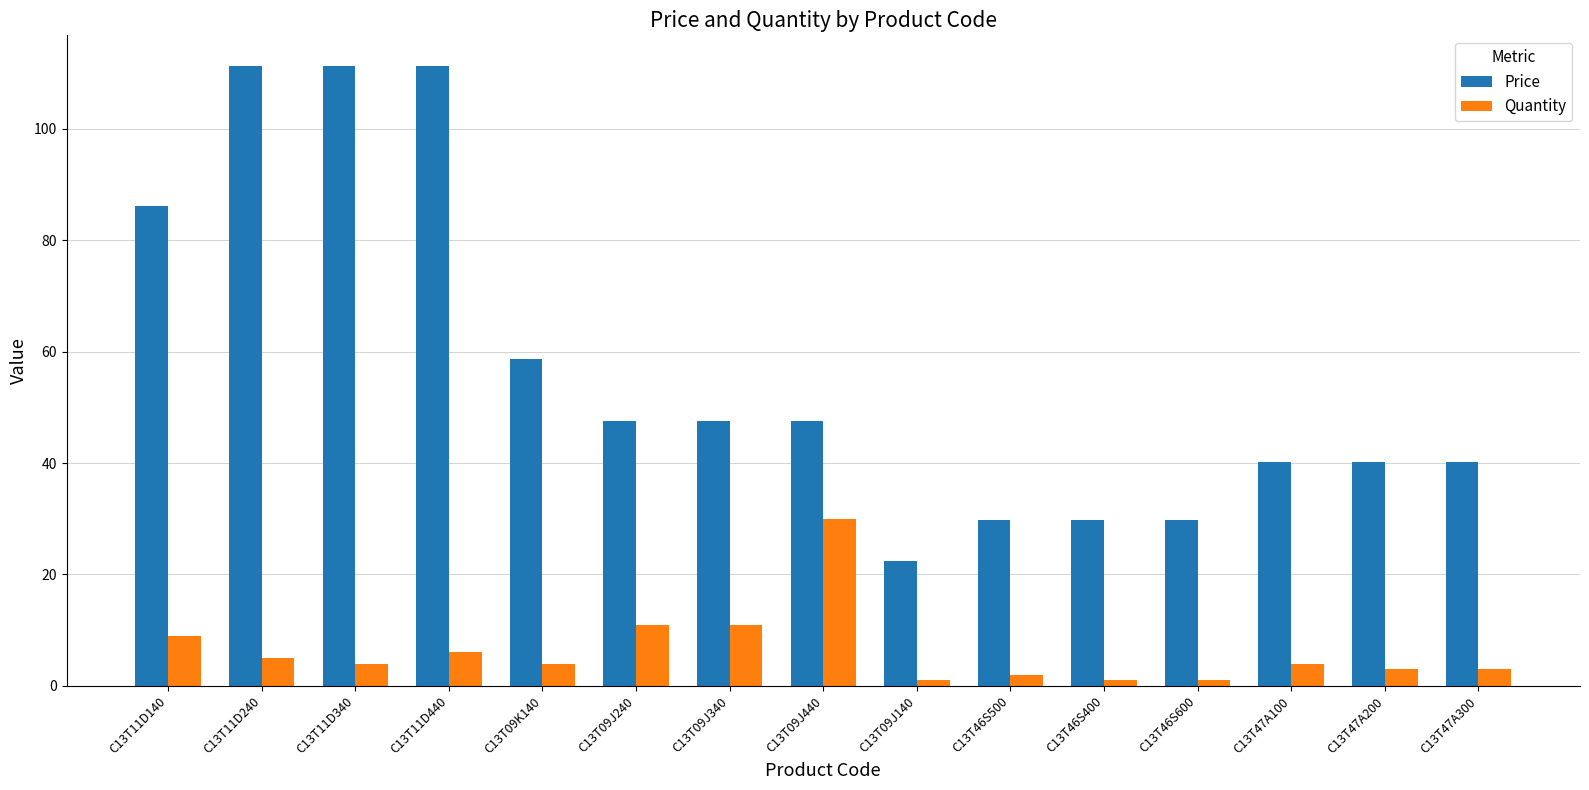

Rank the series by their average value, from lowest to highest.

Quantity, Price